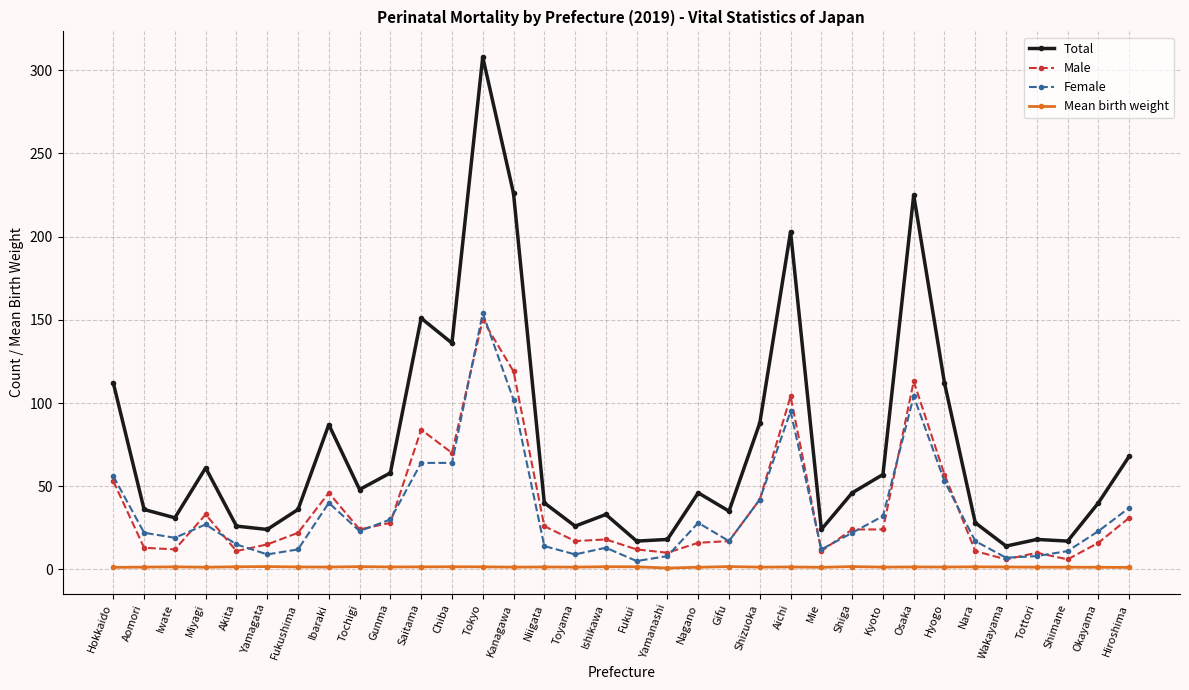

What is the total value across all series at Akita?

53.6